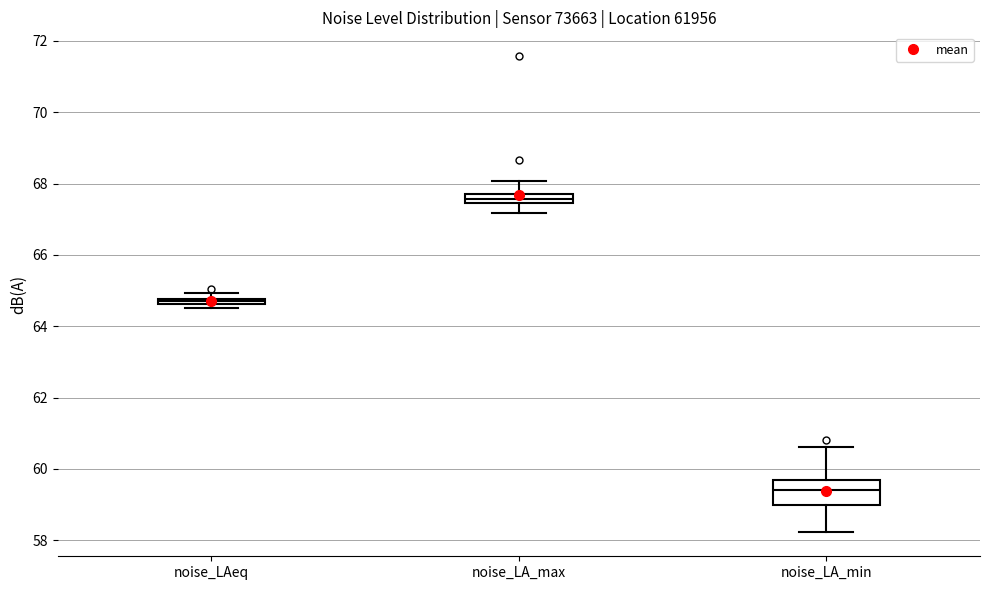

Which box is the tallest, from its lower edge to its upper edge?

noise_LA_min